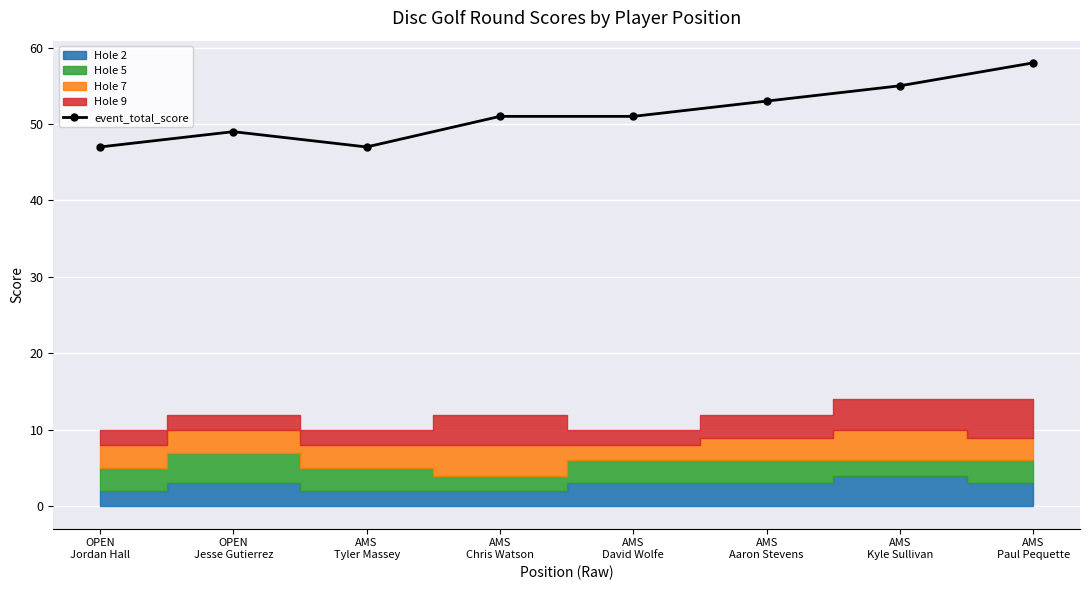

Which category has the lowest value across all series?

OPEN
Jordan Hall